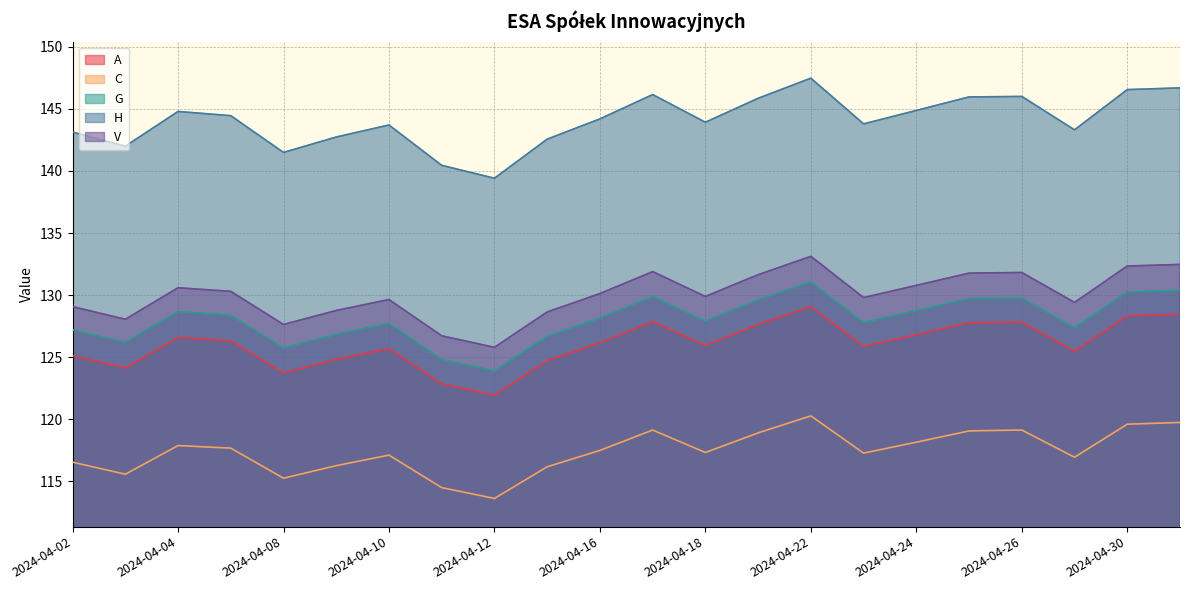

True or false: G has a value of 126.2 at 2024-04-03.

True